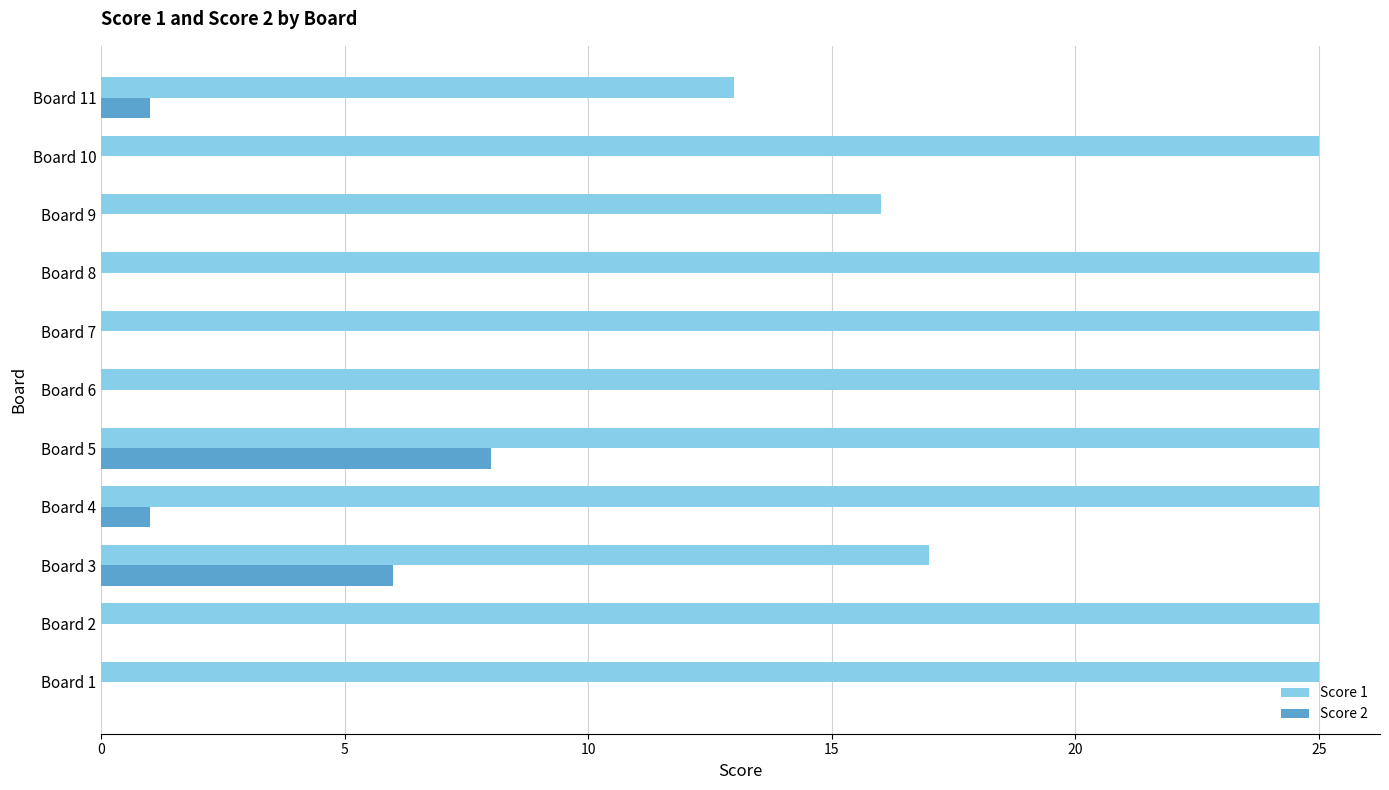

The Score 1 series shows 38 at Board 5. True or false?

False